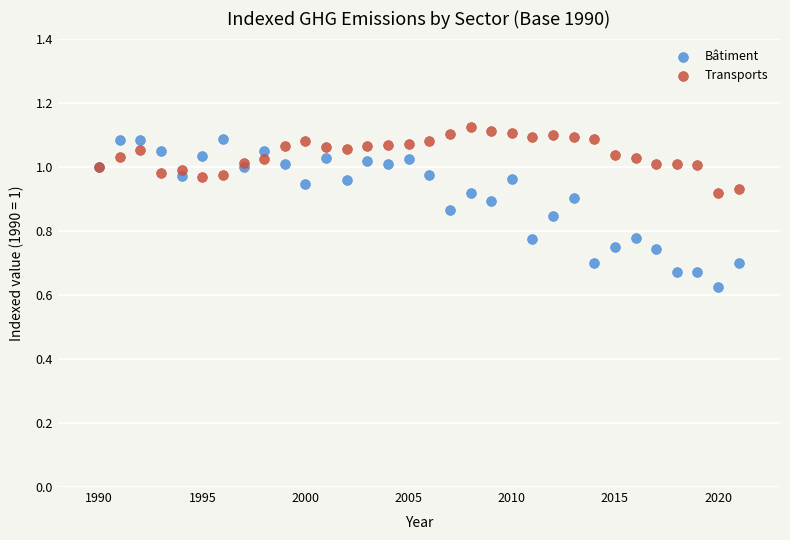

What are all the series names shown in the legend?

Bâtiment, Transports